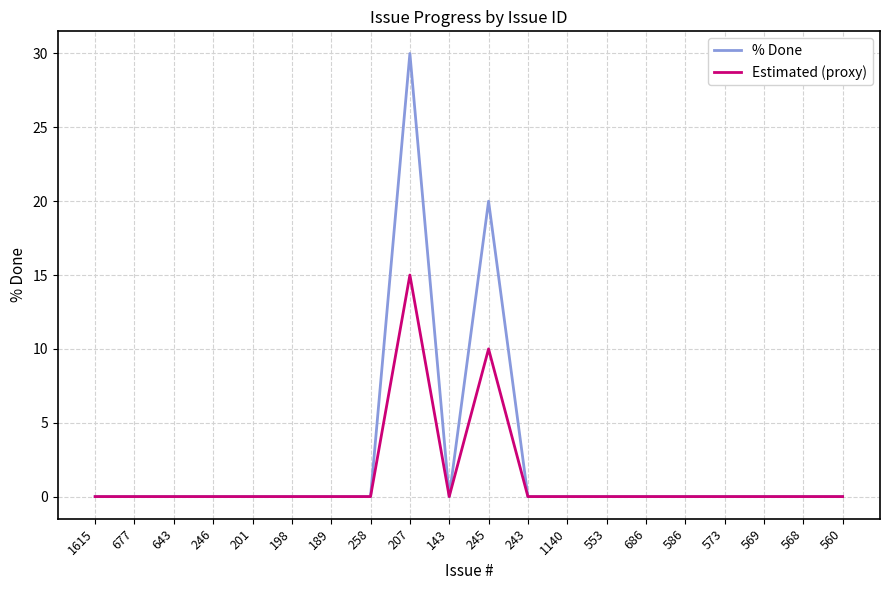

Rank the series by their maximum value, from highest to lowest.

% Done, Estimated (proxy)